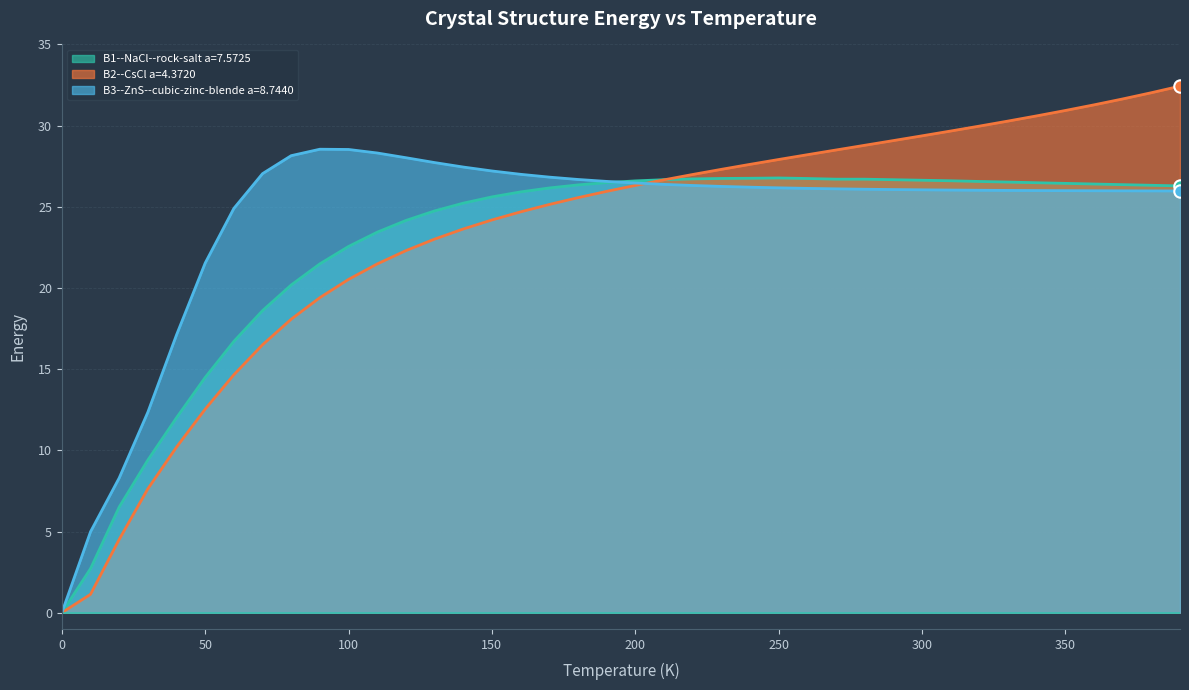

Which series reaches the minimum Y coordinate?

B1--NaCl--rock-salt a=7.5725